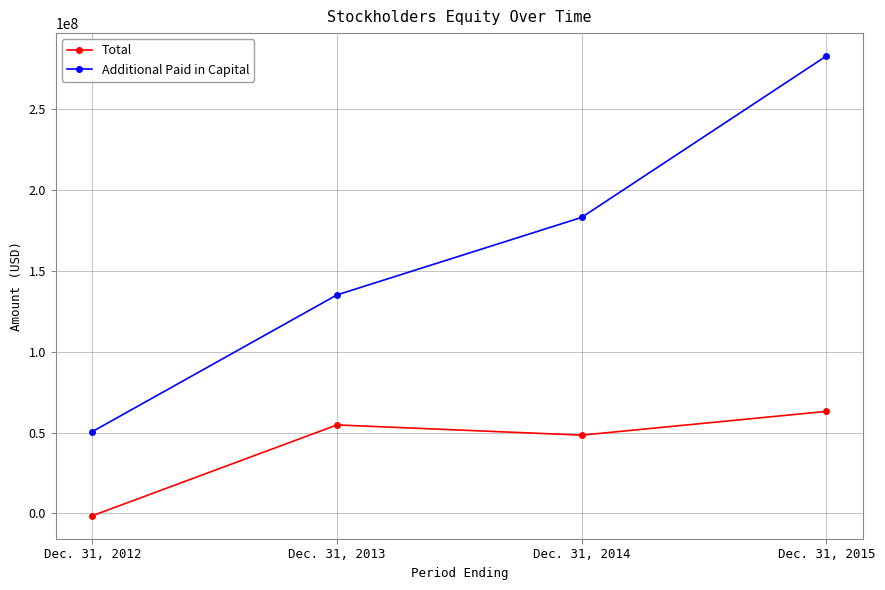

Does the chart have visible grid lines?

Yes